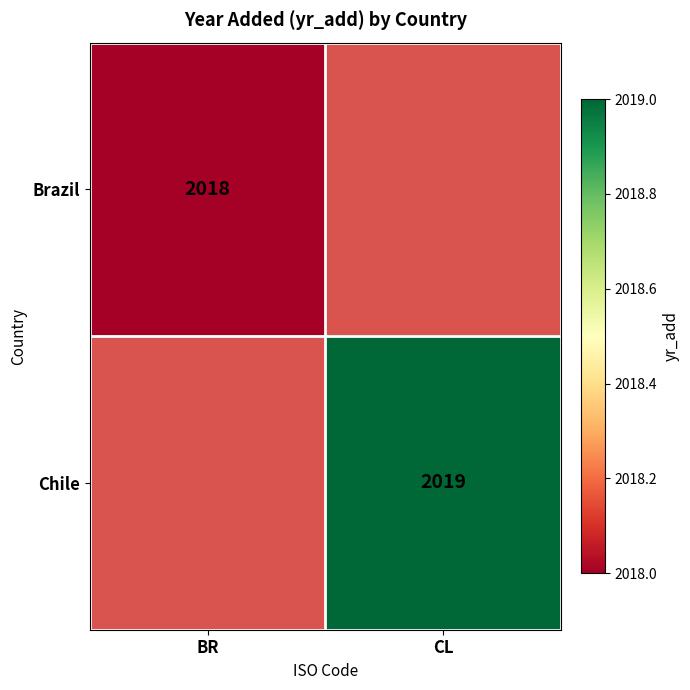

The value of Brazil at BR is 2018. True or false?

True